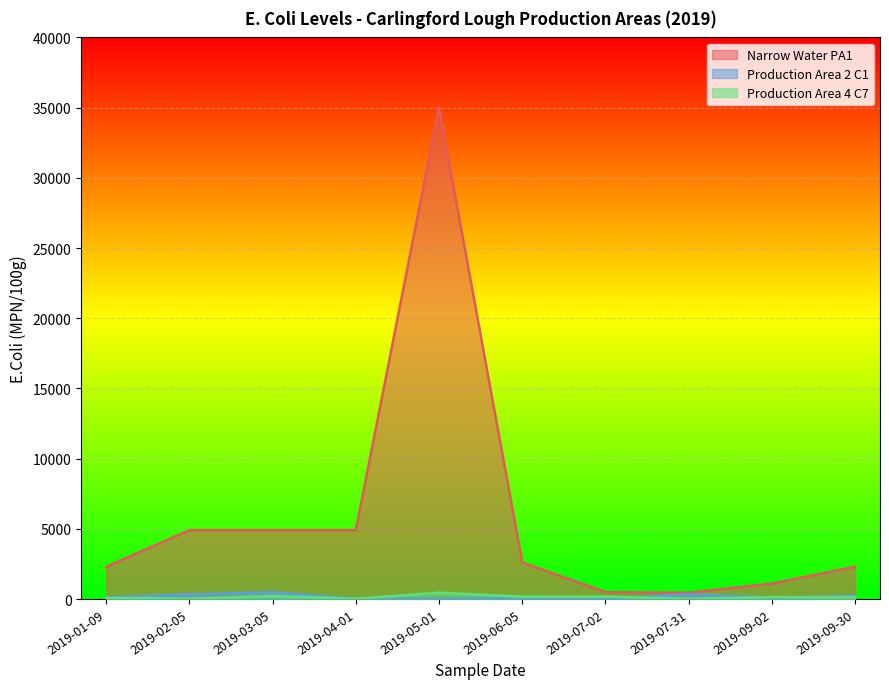

In Narrow Water PA1, how many points are higher than both neighbors (excluding endpoints)?

1